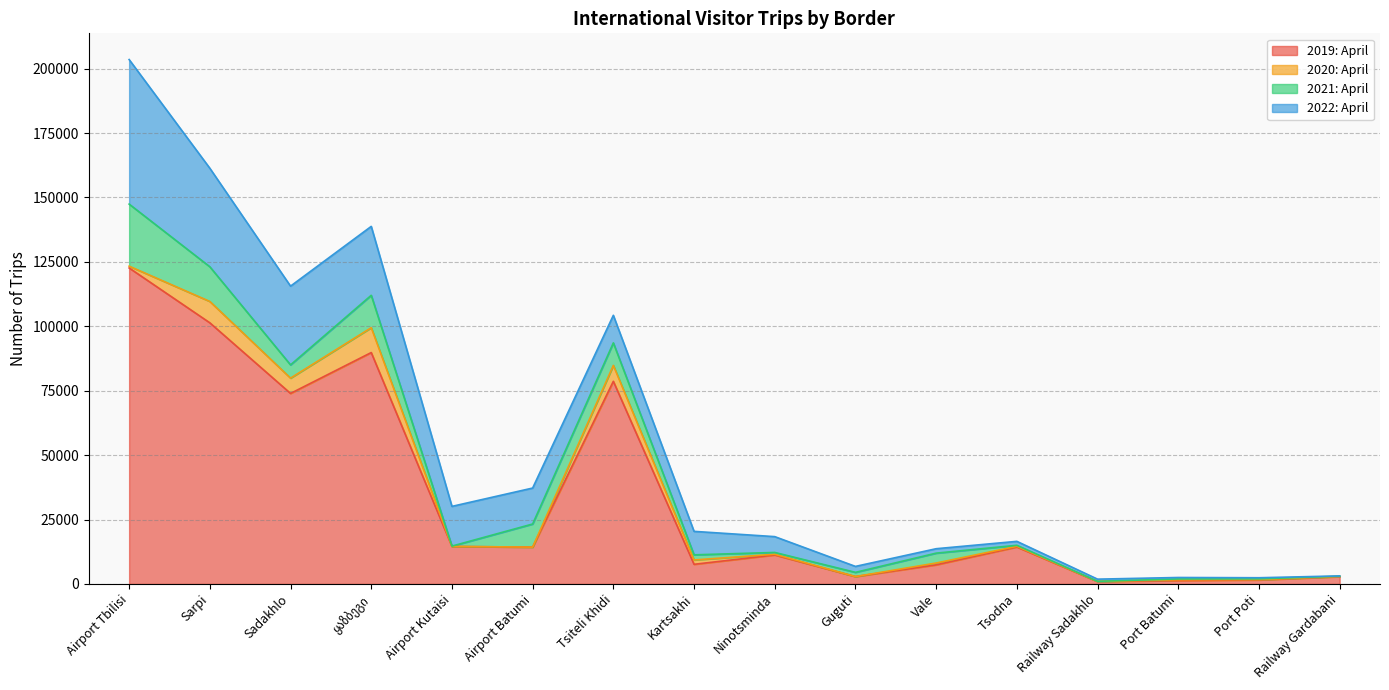

True or false: 2022: April and 2021: April intersect in this chart.

True